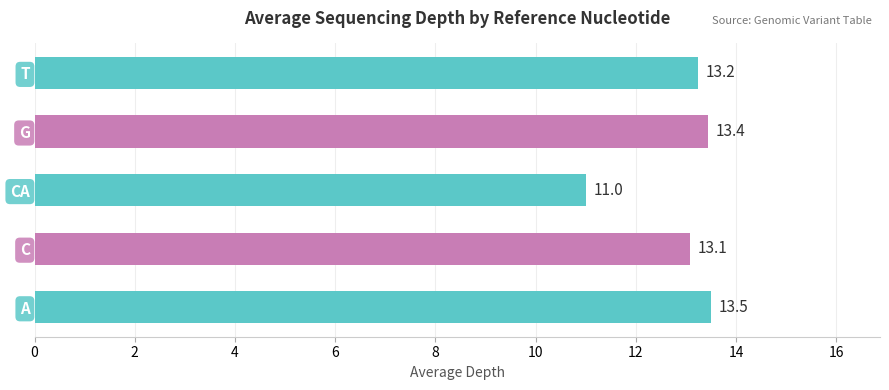

Count the number of values greater than 13.

4